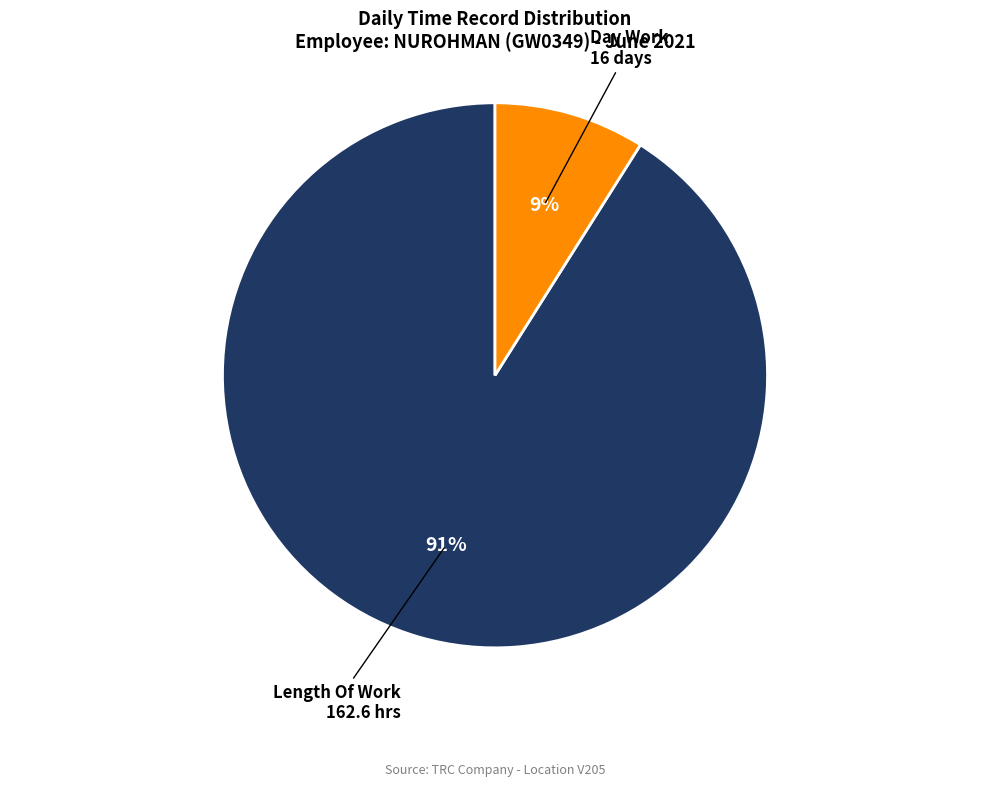

To the nearest percent, what is the average slice percentage?

50%